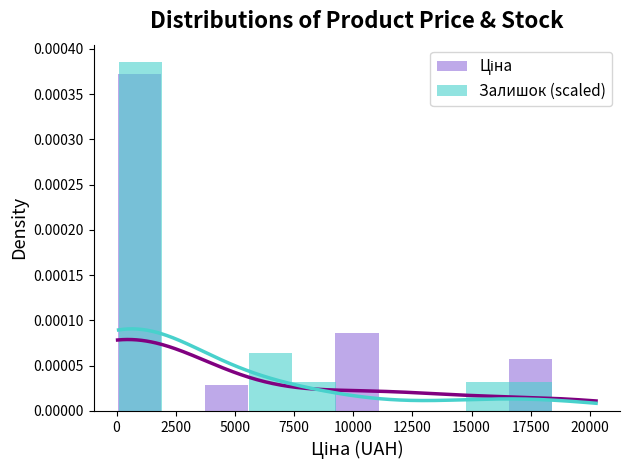

Is it true that Залишок (scaled) equals 0.0 at −2500?

True